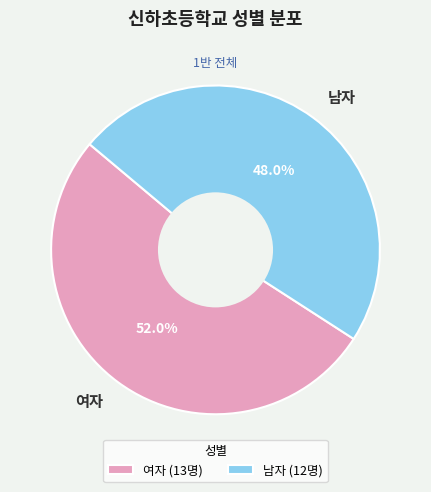

Does any single category account for the majority?

Yes